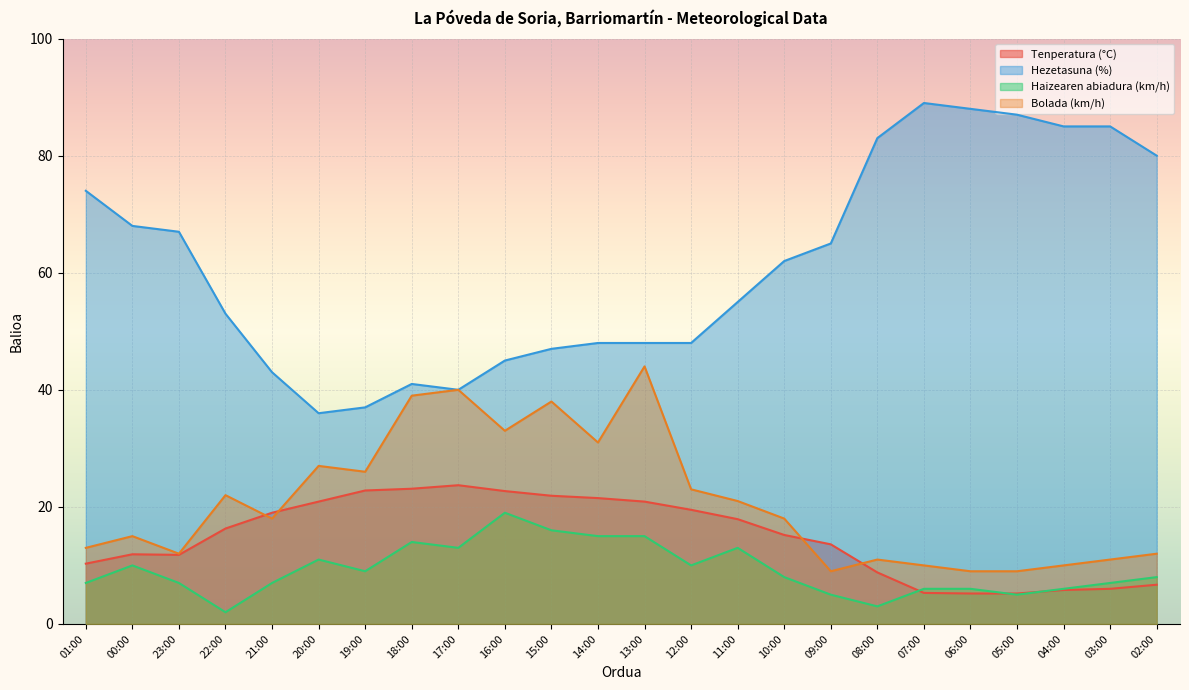

Does the chart display data point markers on the line(s)?

No